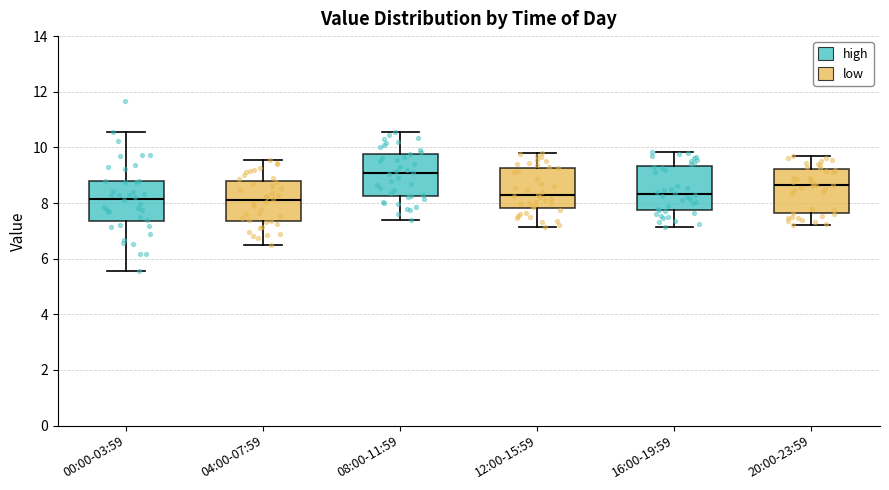

Reading left to right, read every box against the y-axis: the position of its median line, the range the box covers, and the ends of its whiskers. The values are not printed on the chart, so give them approximately, as read against the axis.

00:00-03:59: median 8.2, box 7.4 to 8.8, whiskers 5.6 to 10.6
04:00-07:59: median 8.2, box 7.4 to 8.8, whiskers 6.6 to 9.6
08:00-11:59: median 9.0, box 8.2 to 9.8, whiskers 7.4 to 10.6
12:00-15:59: median 8.2, box 7.8 to 9.2, whiskers 7.2 to 9.8
16:00-19:59: median 8.4, box 7.8 to 9.4, whiskers 7.2 to 9.8
20:00-23:59: median 8.6, box 7.6 to 9.2, whiskers 7.2 to 9.8